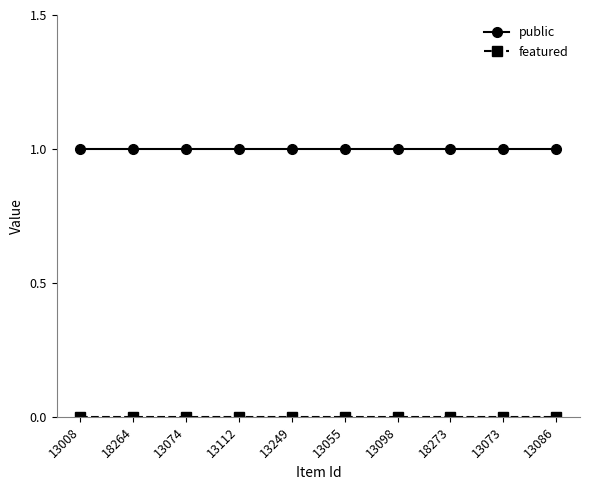

What position from the left is 13074?

3